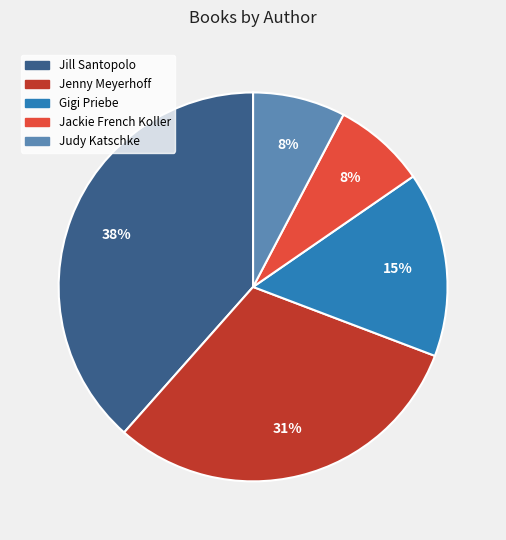

Is there a majority slice in this chart?

No